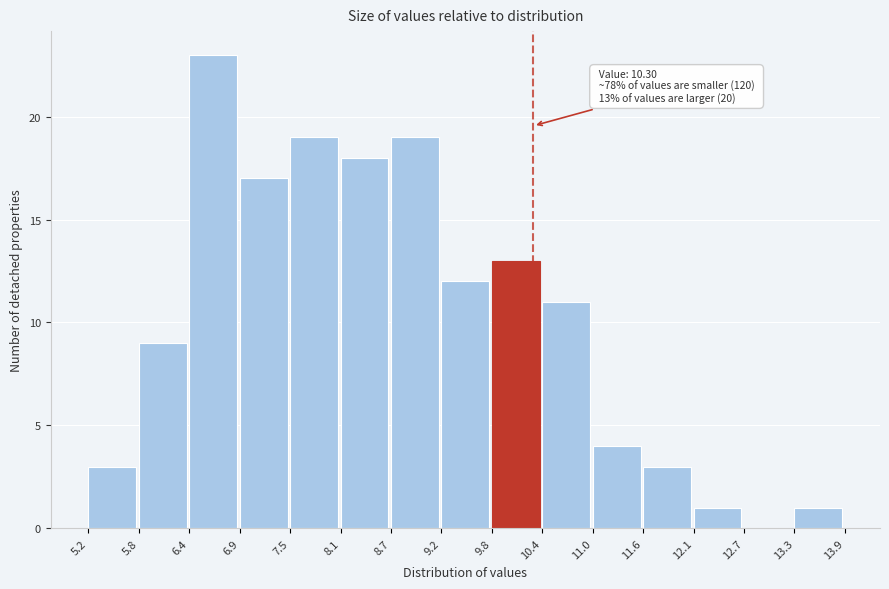

Over which range of the x-axis is the bar tallest?

6.4 to 6.9